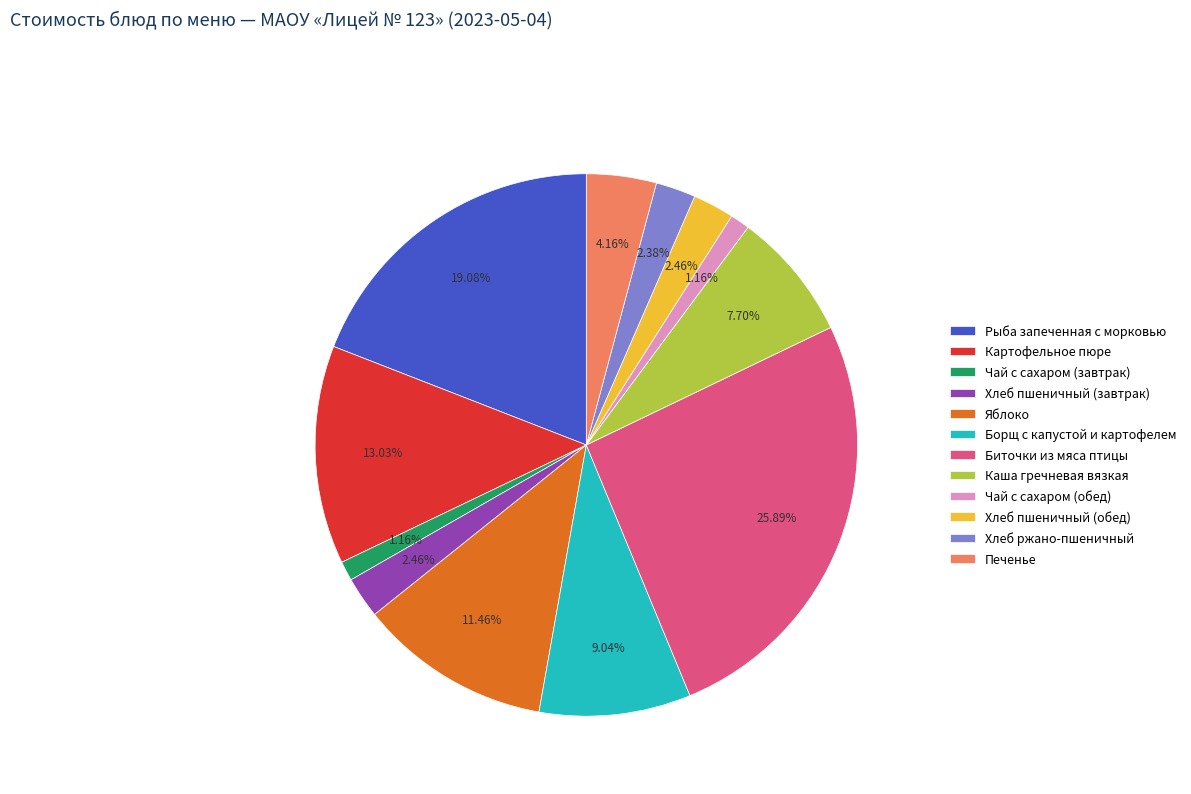

What percentage is the Чай с сахаром (завтрак) slice, to the nearest percent?

1%